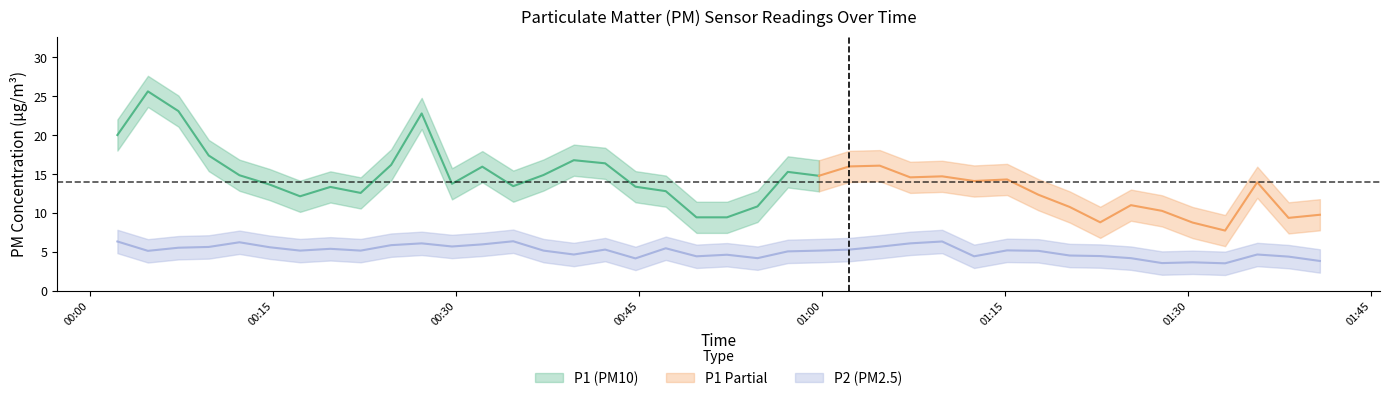

Is this an area chart (filled region under the line)?

No